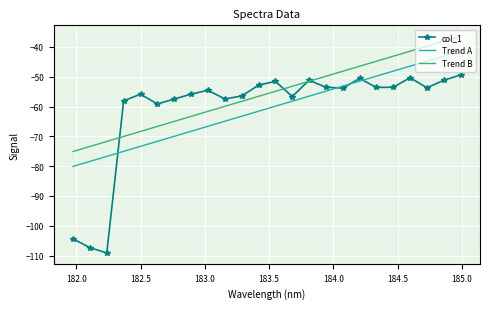

True or false: Trend B and Trend A cross at least once.

False